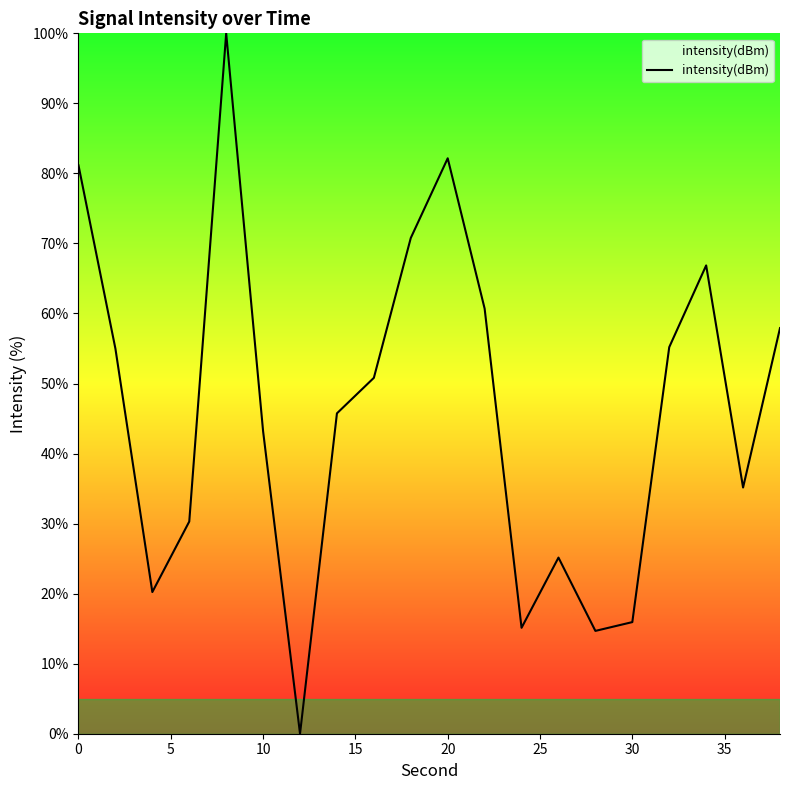

What is the difference between the maximum and minimum values?

100.0